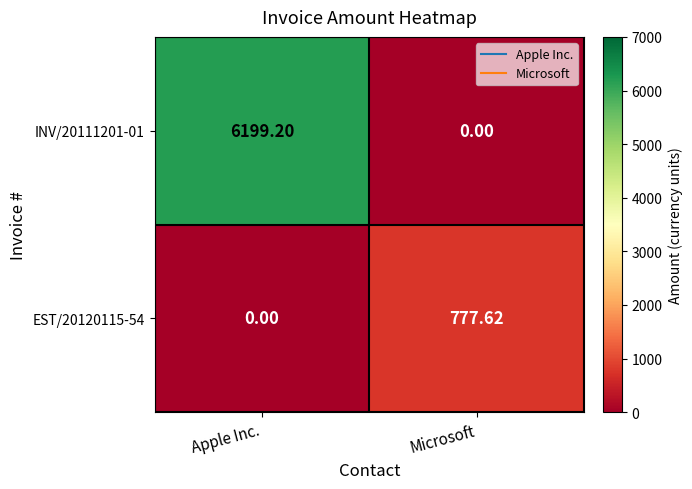

Where does the INV/20111201-01 series first go above 6199?

Apple Inc.